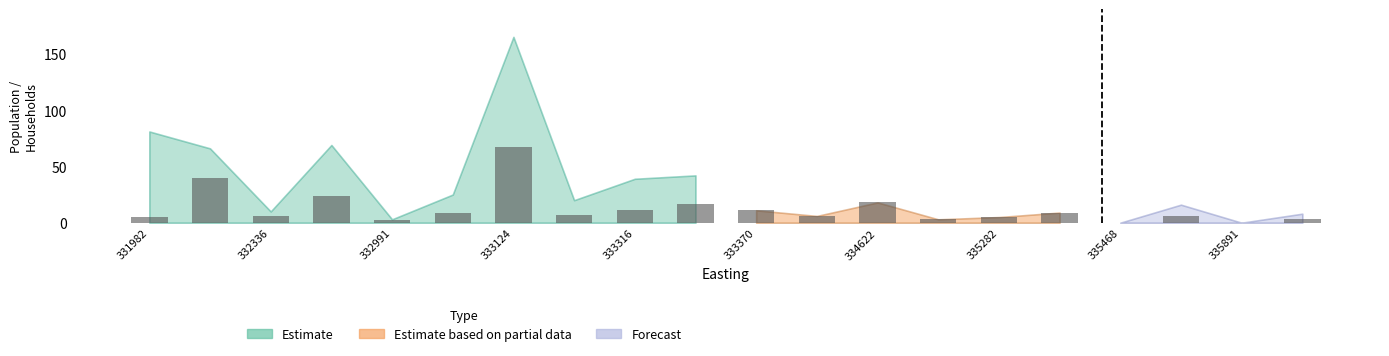

How many categories are shown in the chart?

20